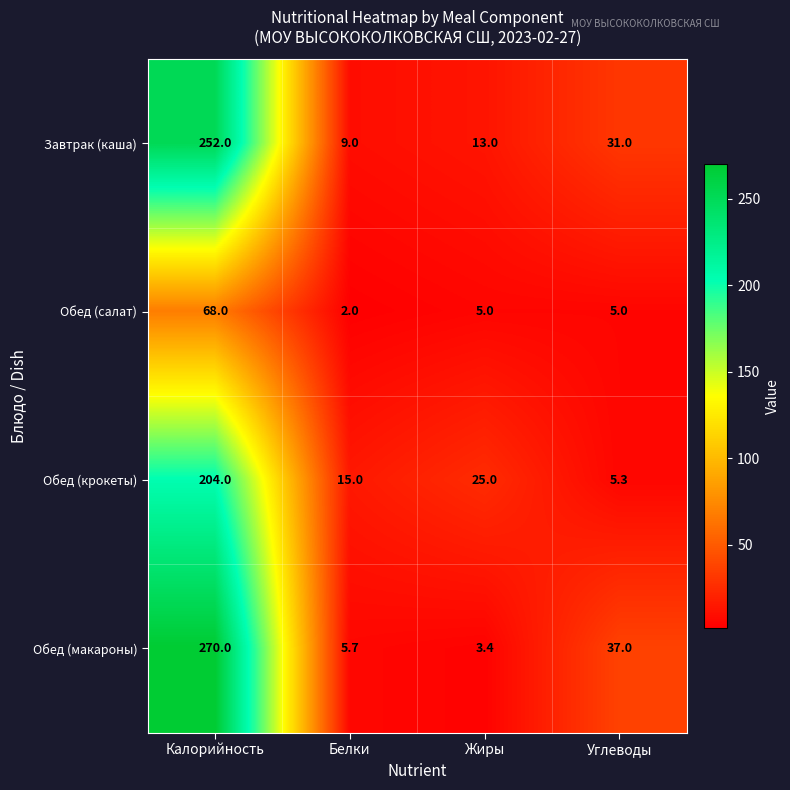

Which series has the largest total across all categories?

Обед (макароны)